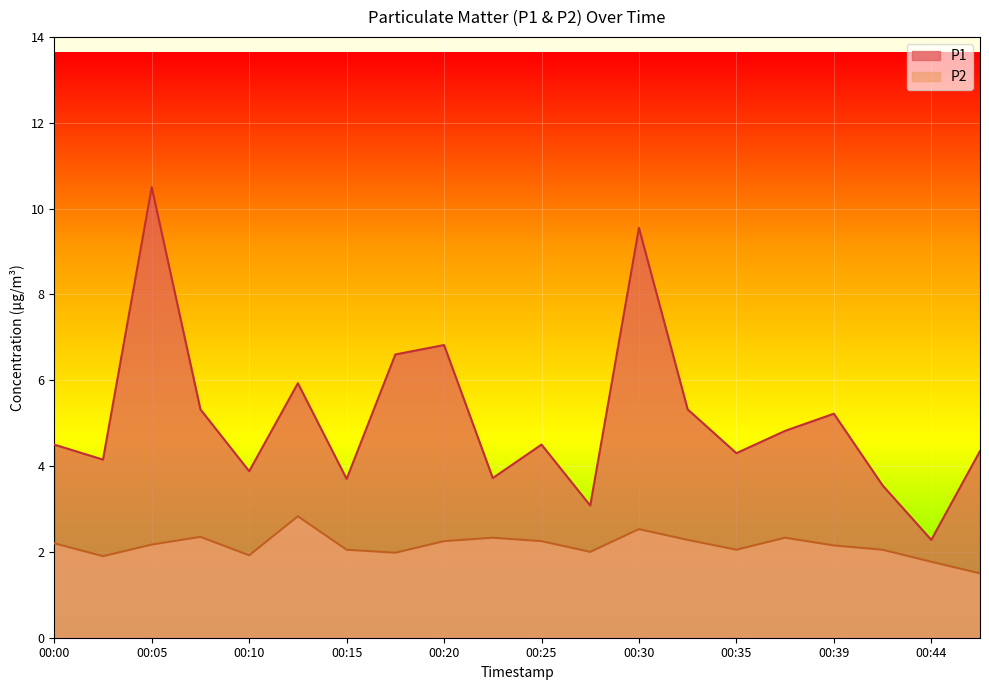

Rank the series at 00:10 from highest to lowest value.

P1, P2